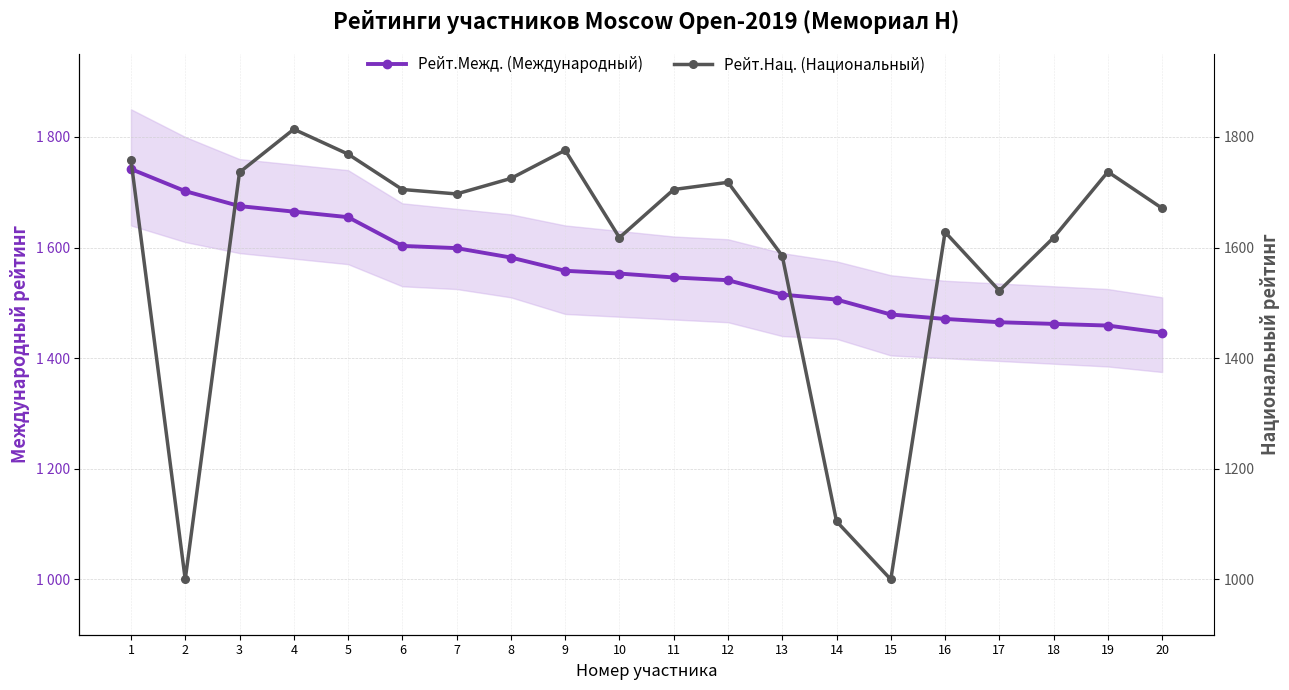

Where does the Рейт.Нац. (Национальный) series first go above 1705?

1